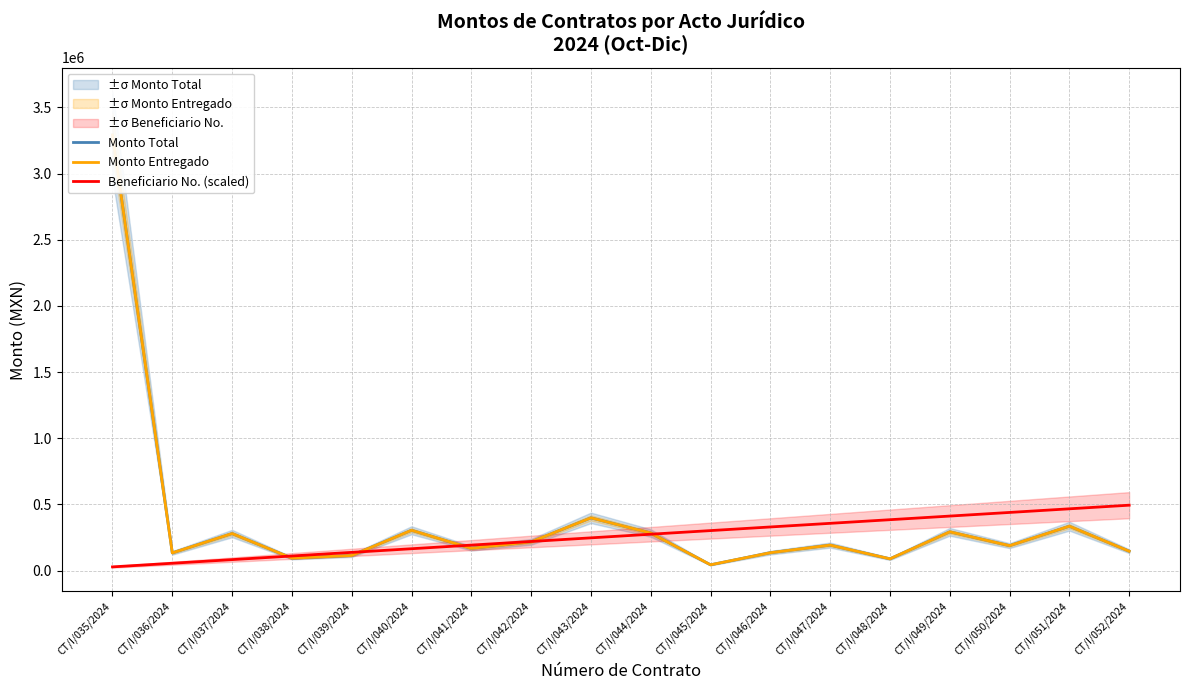

At which label does Beneficiario No. (scaled) reach its minimum?

CT/I/035/2024